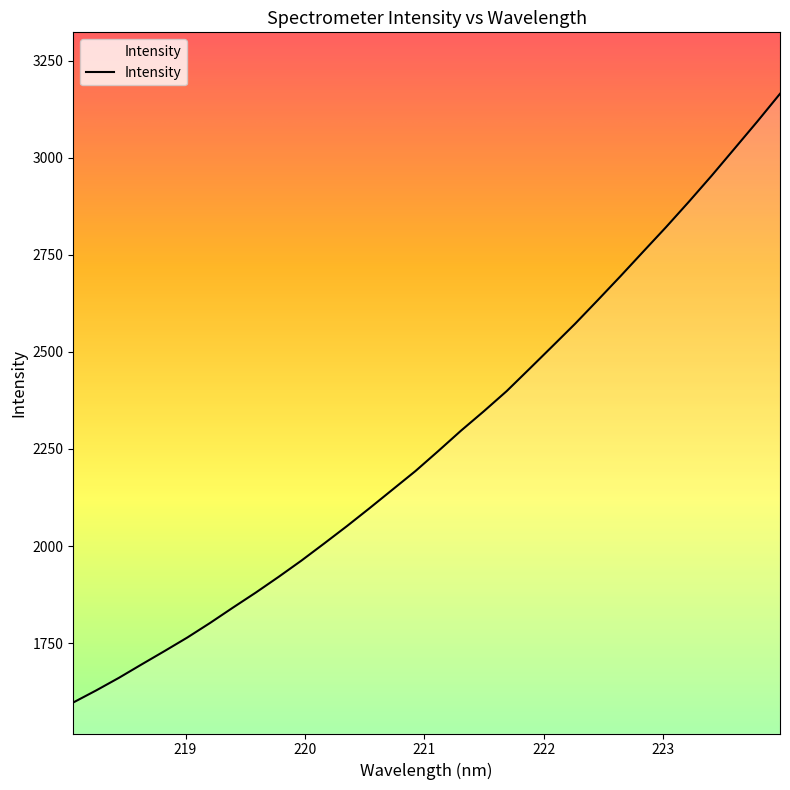

What is the maximum value shown in the chart?

3164.4